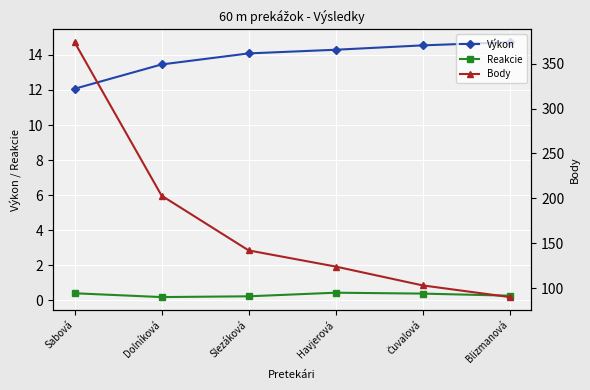

Which series has the largest range (max minus min)?

Body